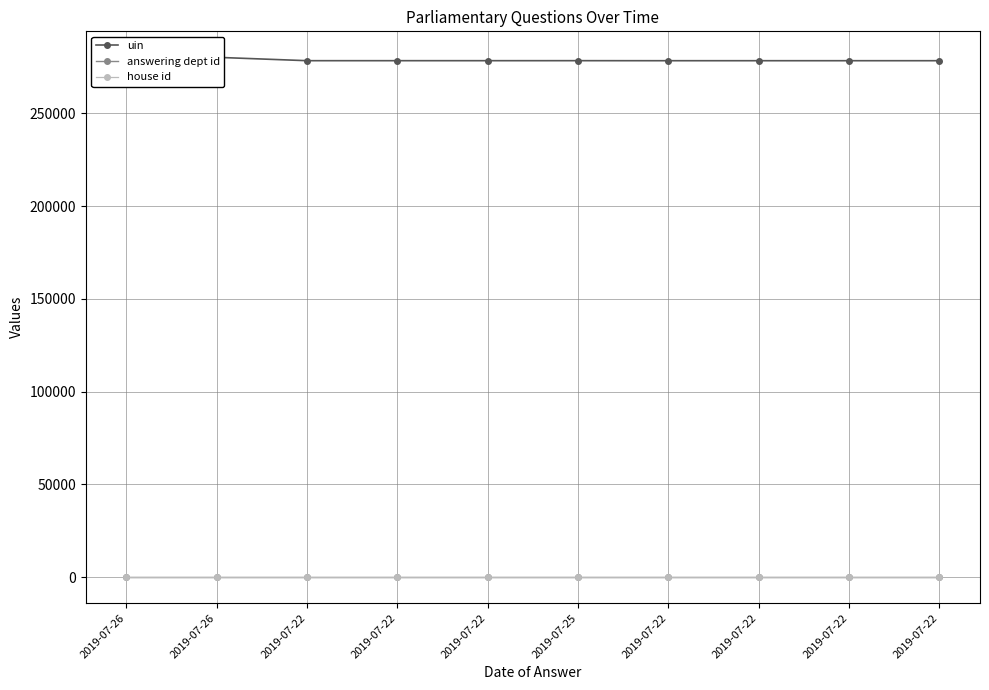

How many lines are shown in the chart?

3